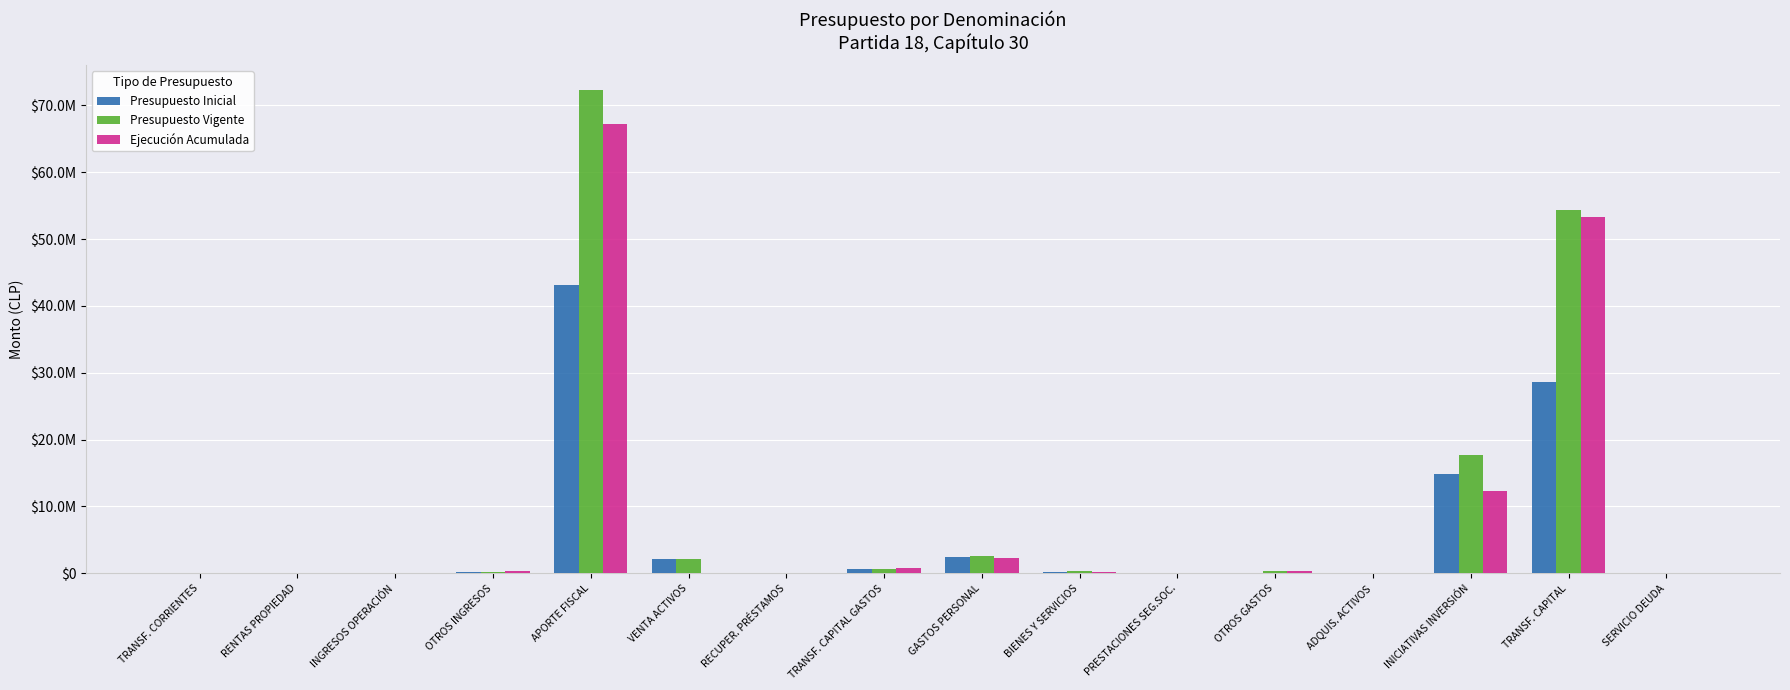

List the series in order of their overall mean, highest first.

Presupuesto Vigente, Ejecución Acumulada, Presupuesto Inicial